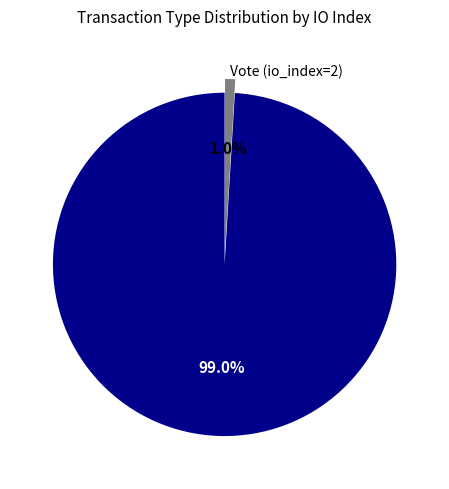

How much of the chart is everything except Regular (io_index=208)?

1.0%